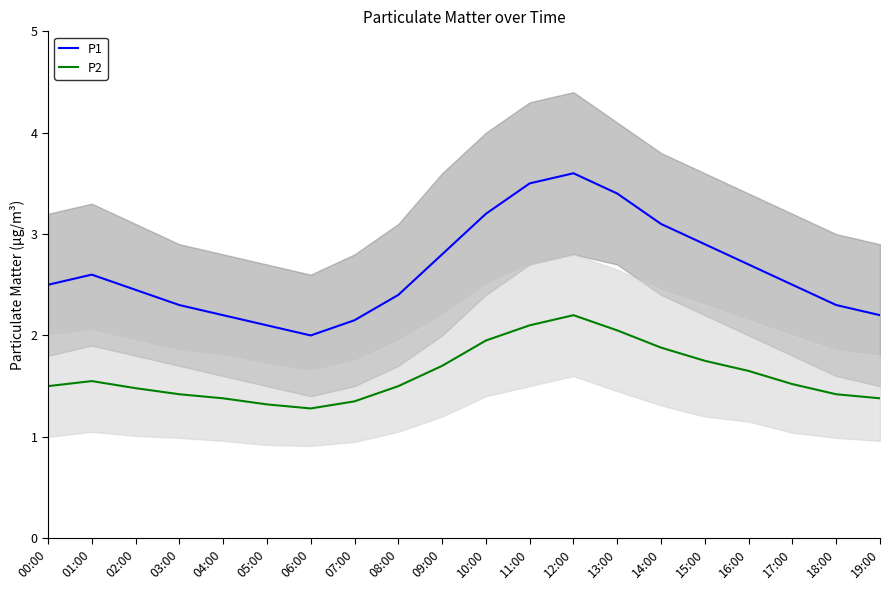

What value does the P1 series have at 11:00?

3.5